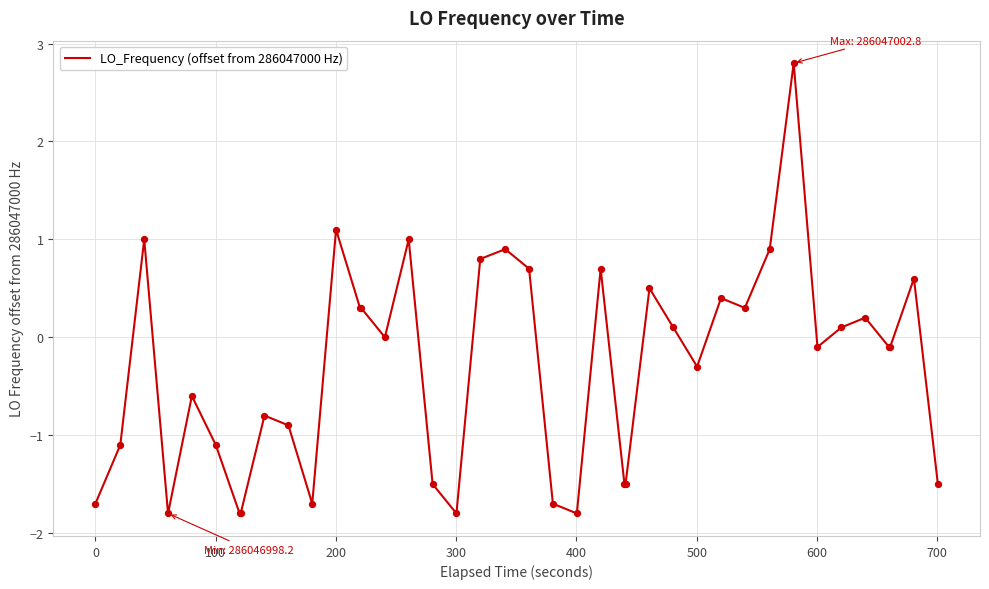

What is the greatest value displayed?

2.8